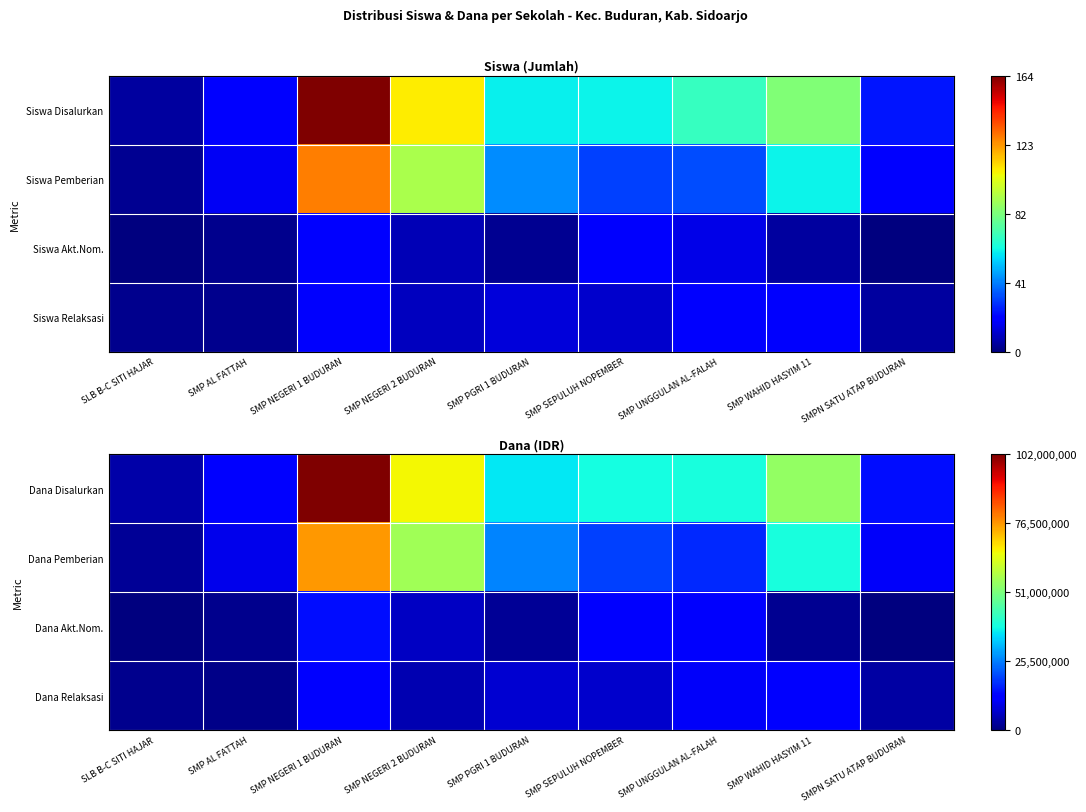

Reading left to right, list all the values displayed in this chart.

Dana Disalurkan: SLB B-C SITI HAJAR=3750000	SMP AL FATTAH=12375000	SMP NEGERI 1 BUDURAN=102000000	SMP NEGERI 2 BUDURAN=66000000	SMP PGRI 1 BUDURAN=36000000	SMP SEPULUH NOPEMBER=38625000	SMP UNGGULAN AL-FALAH=39000000	SMP WAHID HASYIM 11=54000000	SMPN SATU ATAP BUDURAN=14250000
Dana Pemberian: SLB B-C SITI HAJAR=2250000	SMP AL FATTAH=9750000	SMP NEGERI 1 BUDURAN=76125000	SMP NEGERI 2 BUDURAN=55500000	SMP PGRI 1 BUDURAN=26250000	SMP SEPULUH NOPEMBER=19500000	SMP UNGGULAN AL-FALAH=16875000	SMP WAHID HASYIM 11=39000000	SMPN SATU ATAP BUDURAN=10875000
Dana Akt.Nom.: SLB B-C SITI HAJAR=0	SMP AL FATTAH=1500000	SMP NEGERI 1 BUDURAN=14250000	SMP NEGERI 2 BUDURAN=6000000	SMP PGRI 1 BUDURAN=2250000	SMP SEPULUH NOPEMBER=12000000	SMP UNGGULAN AL-FALAH=11250000	SMP WAHID HASYIM 11=1875000	SMPN SATU ATAP BUDURAN=0
Dana Relaksasi: SLB B-C SITI HAJAR=1500000	SMP AL FATTAH=1125000	SMP NEGERI 1 BUDURAN=11625000	SMP NEGERI 2 BUDURAN=4500000	SMP PGRI 1 BUDURAN=7500000	SMP SEPULUH NOPEMBER=7125000	SMP UNGGULAN AL-FALAH=10875000	SMP WAHID HASYIM 11=13125000	SMPN SATU ATAP BUDURAN=3375000